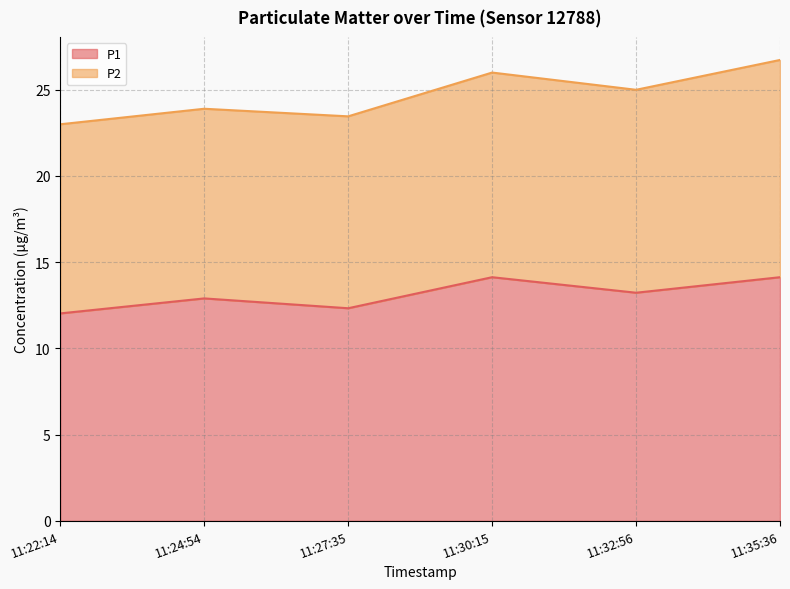

At which label does the data first exceed 13?

11:30:15